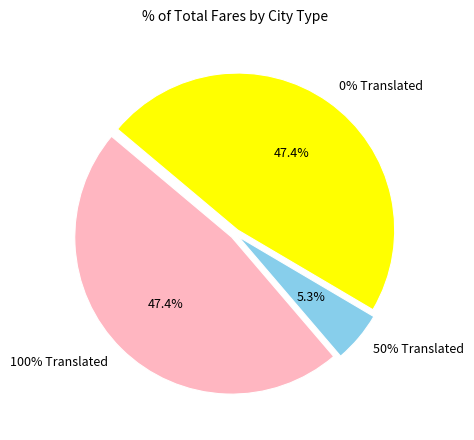

Is Spanish the majority of the pie?

No